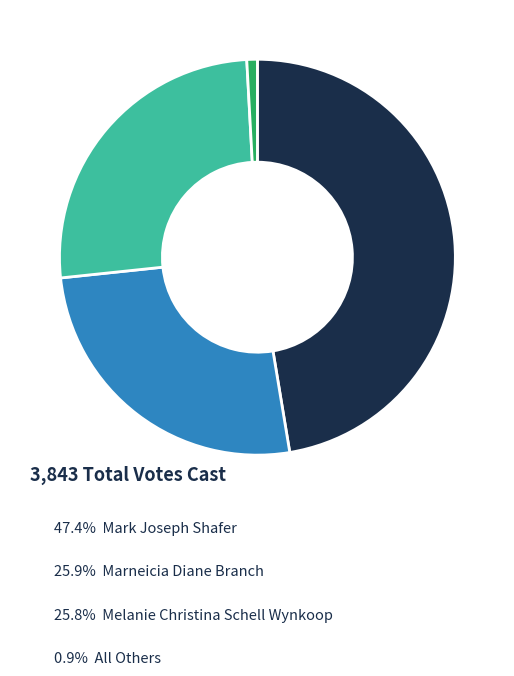

How many segments does this pie chart have?

4